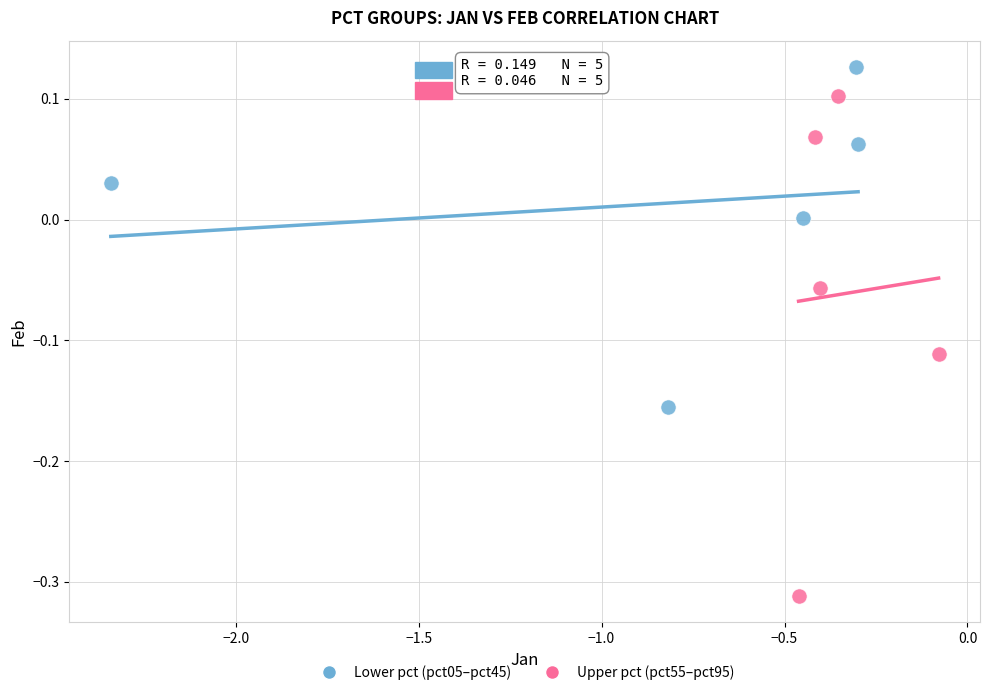

Which series reaches the minimum Y coordinate?

Upper pct (pct55–pct95)